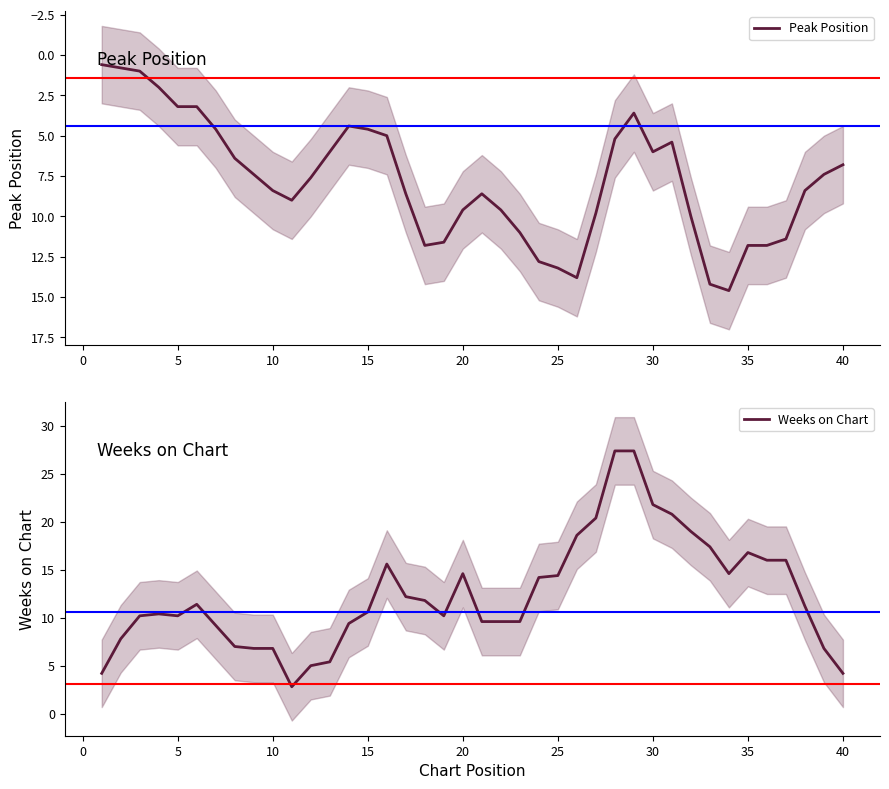

How many data points in Peak Position are less than 8?

20